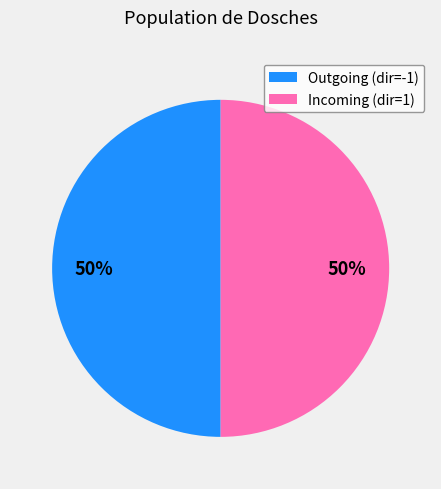

How many segments does this pie chart have?

2